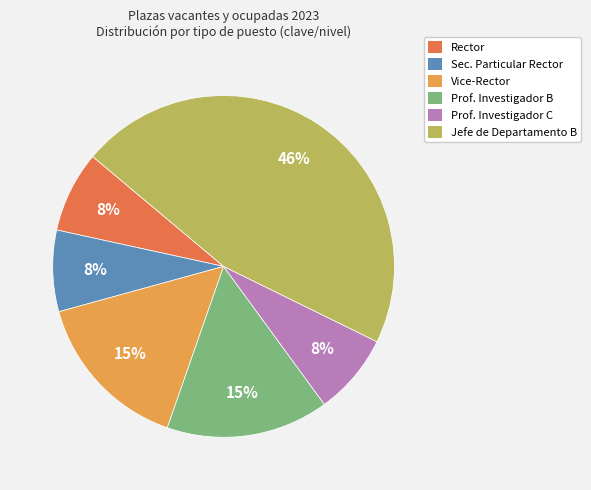

Does any single category account for the majority?

No